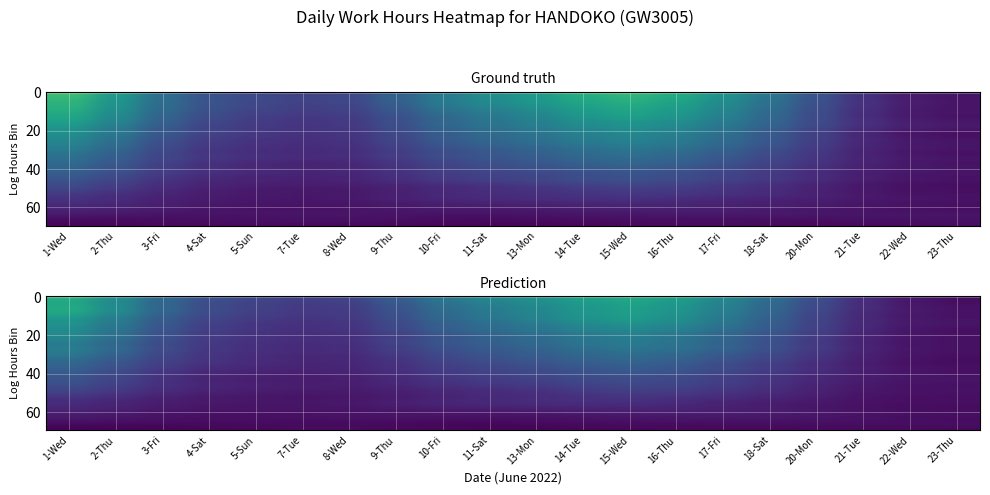

Between 2-Thu and 4-Sat, which is larger?

2-Thu